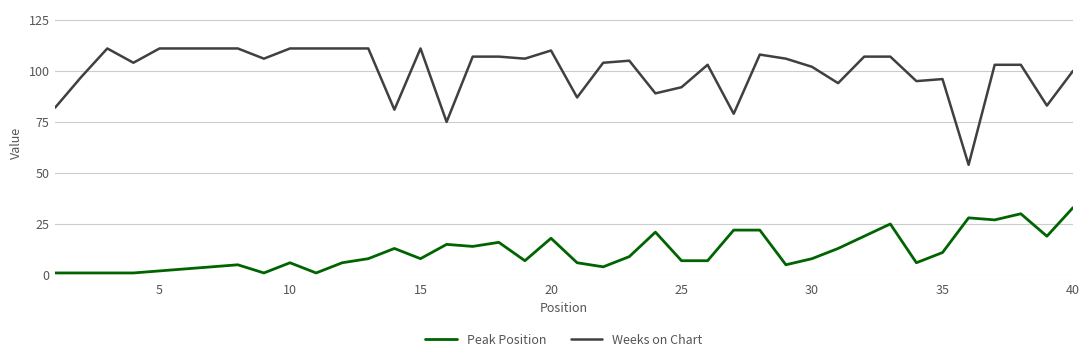

What is the maximum value for Peak Position?

33